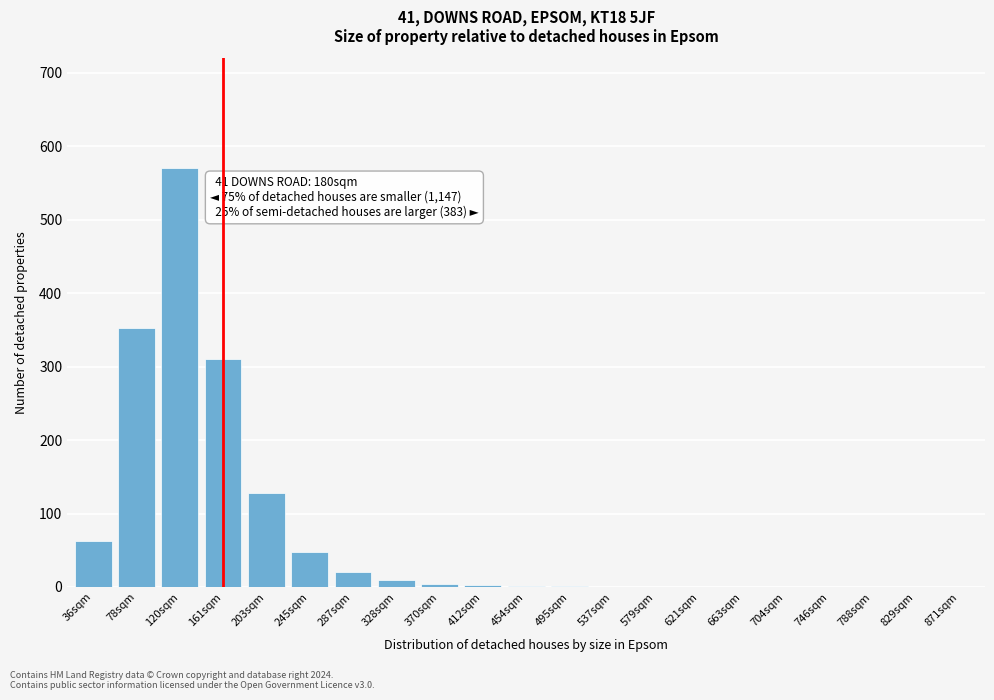

At which category does the chart reach its peak across all series?

120sqm